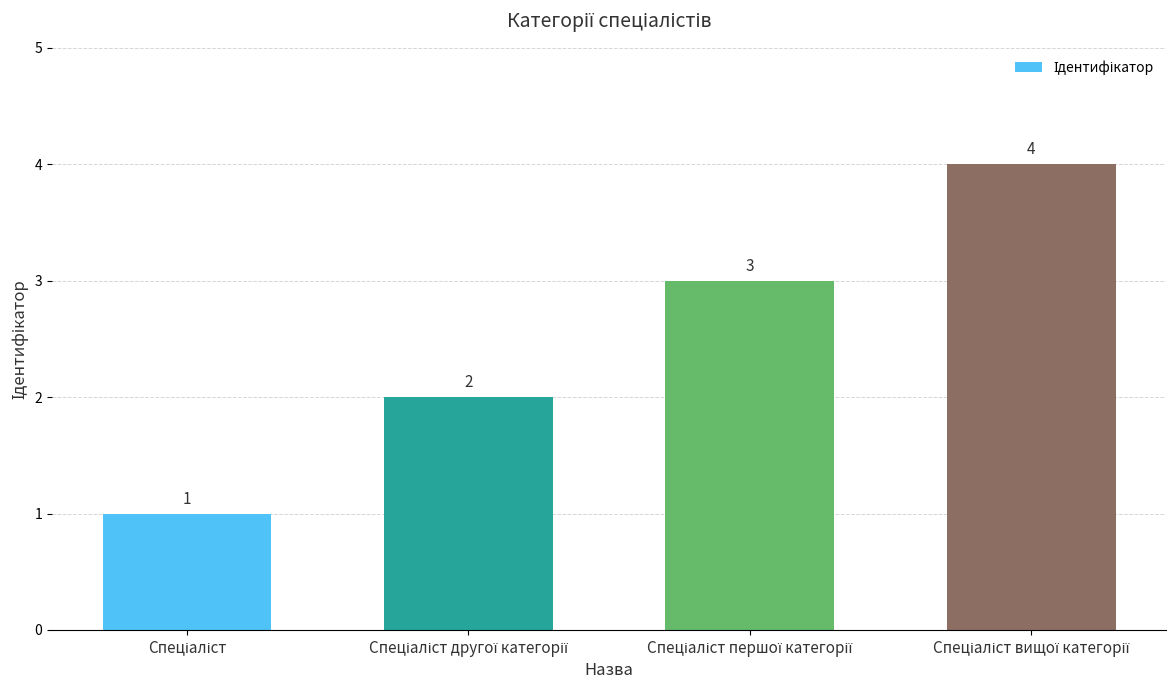

What is the difference between the maximum and minimum values?

3